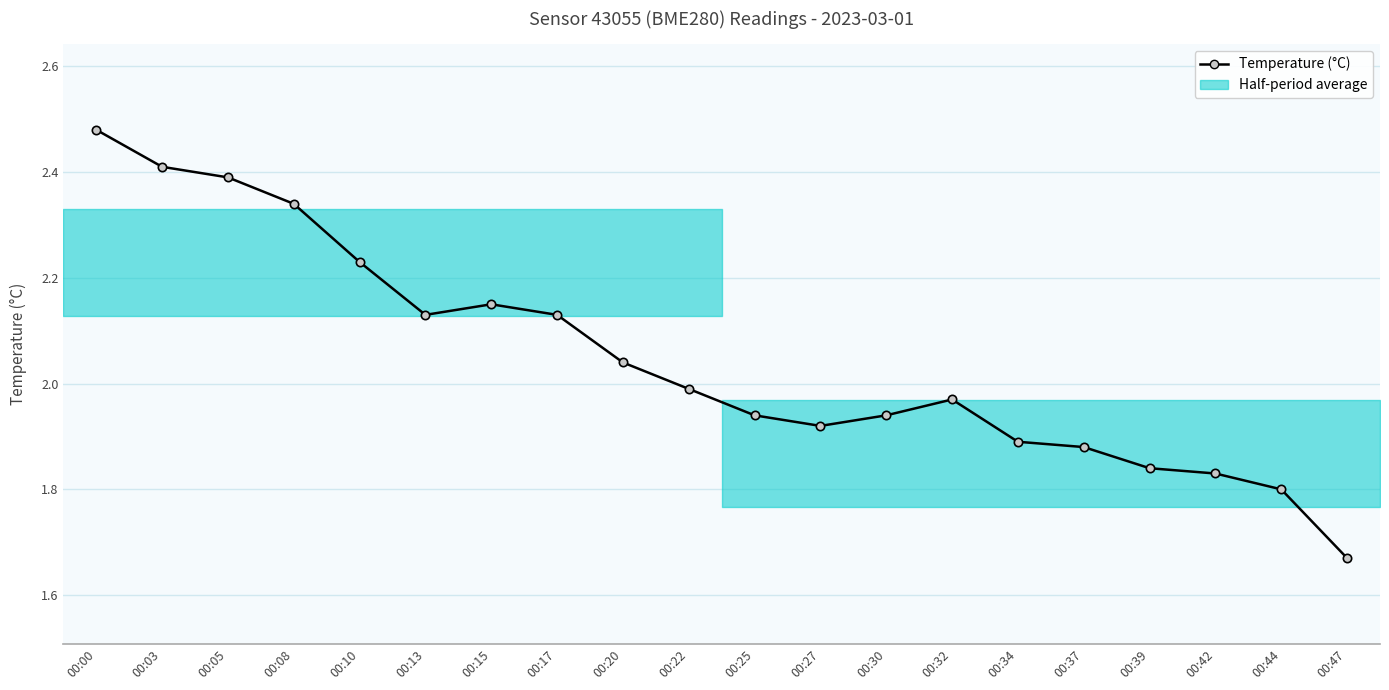

Reading left to right, what are all the values shown in this chart?

00:00=2.5	00:03=2.4	00:05=2.4	00:08=2.3	00:10=2.2	00:13=2.1	00:15=2.1	00:17=2.1	00:20=2.0	00:22=2.0	00:25=1.9	00:27=1.9	00:30=1.9	00:32=2.0	00:34=1.9	00:37=1.9	00:39=1.8	00:42=1.8	00:44=1.8	00:47=1.7